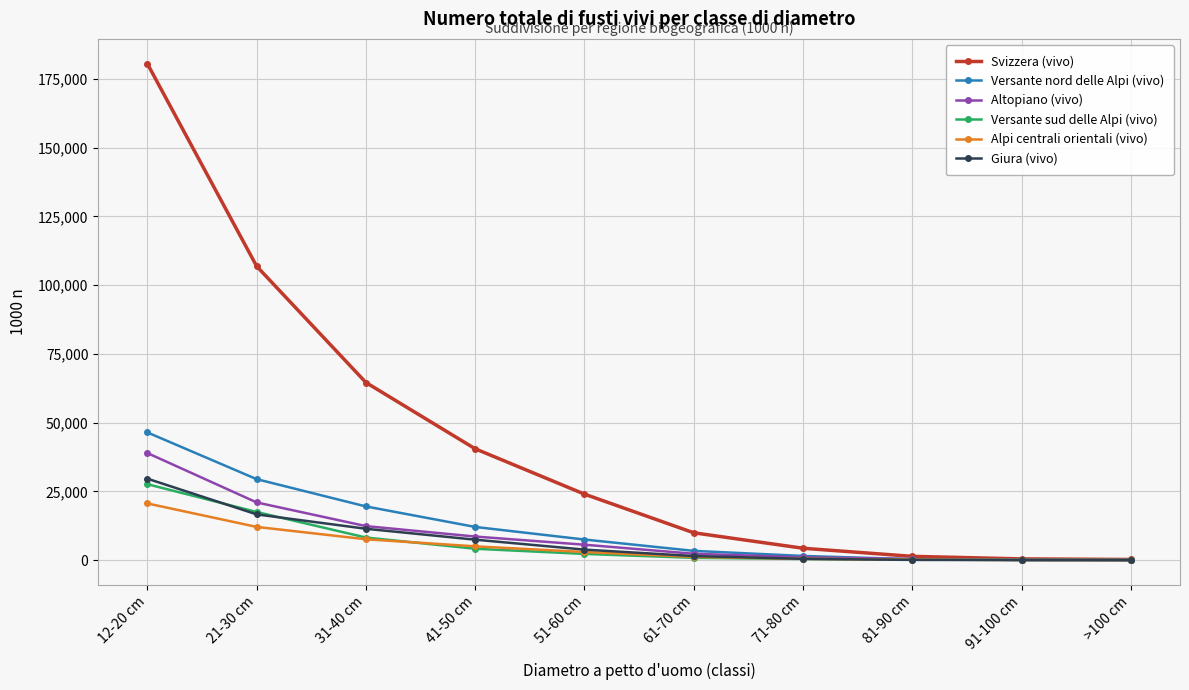

What is the difference between the maximum and minimum values in the Versante nord delle Alpi (vivo) series?

46390